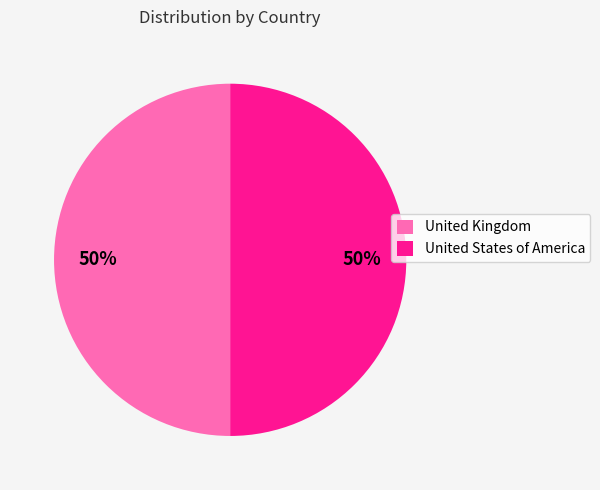

To the nearest percent, what portion does United Kingdom represent?

50%